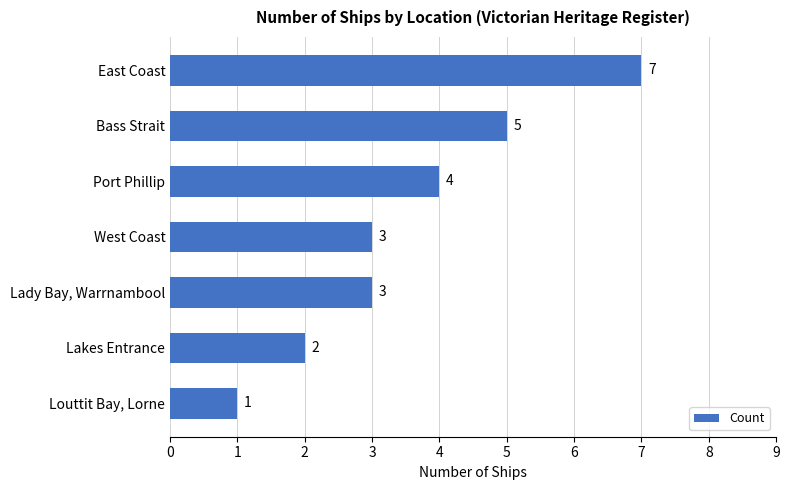

Reading bottom to top, transcribe all the data shown in this chart.

Louttit Bay, Lorne=1	Lakes Entrance=2	Lady Bay, Warrnambool=3	West Coast=3	Port Phillip=4	Bass Strait=5	East Coast=7